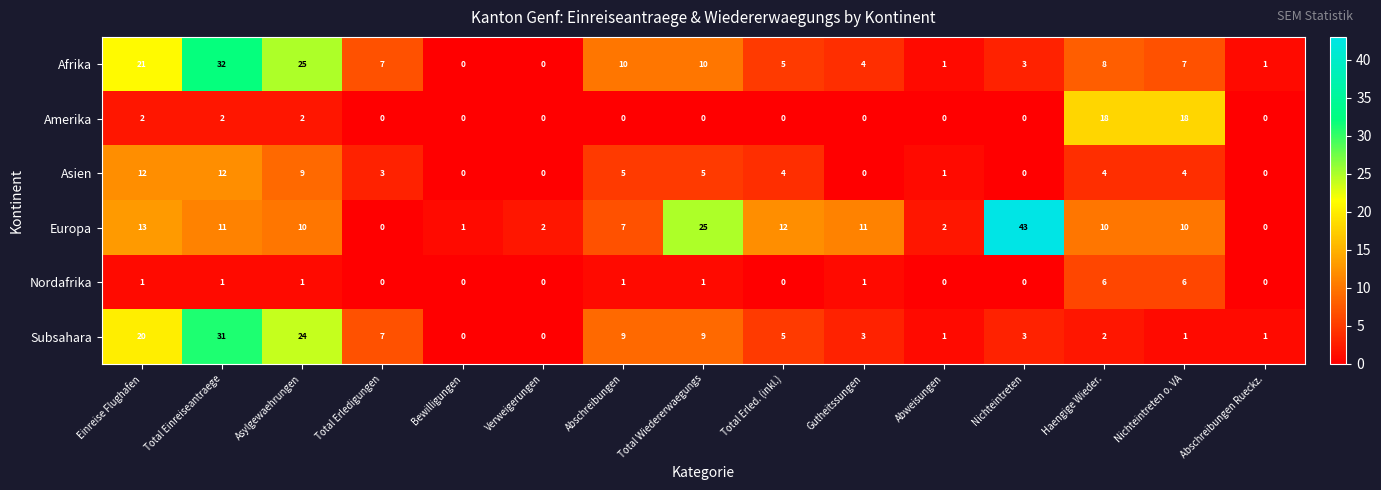

How many positive values does the Asien series have?

10